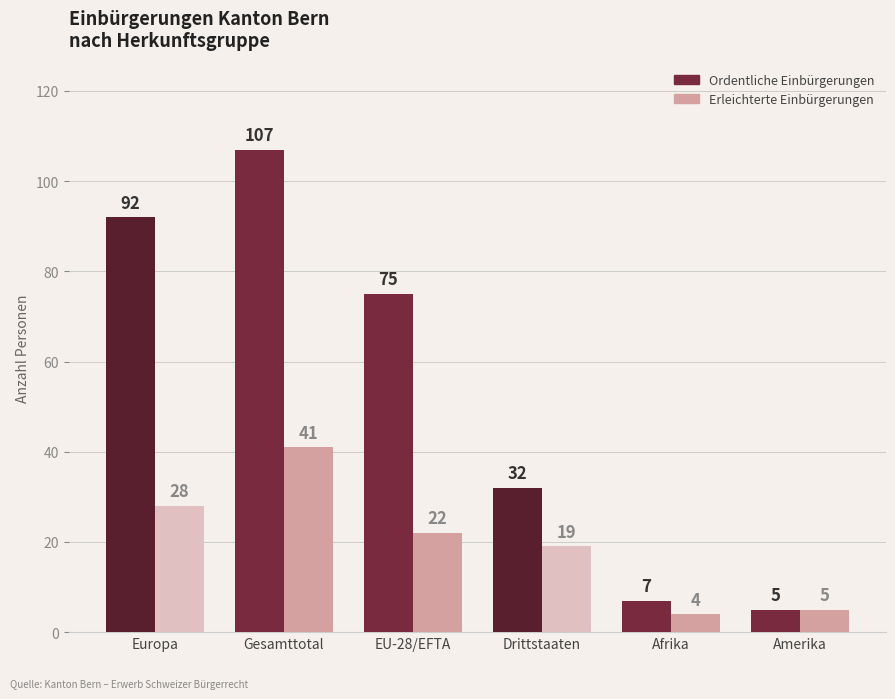

Reading left to right, what are all the values shown in this chart?

Ordentliche Einbürgerungen: 92	107	75	32	7	5
Erleichterte Einbürgerungen: 28	41	22	19	4	5